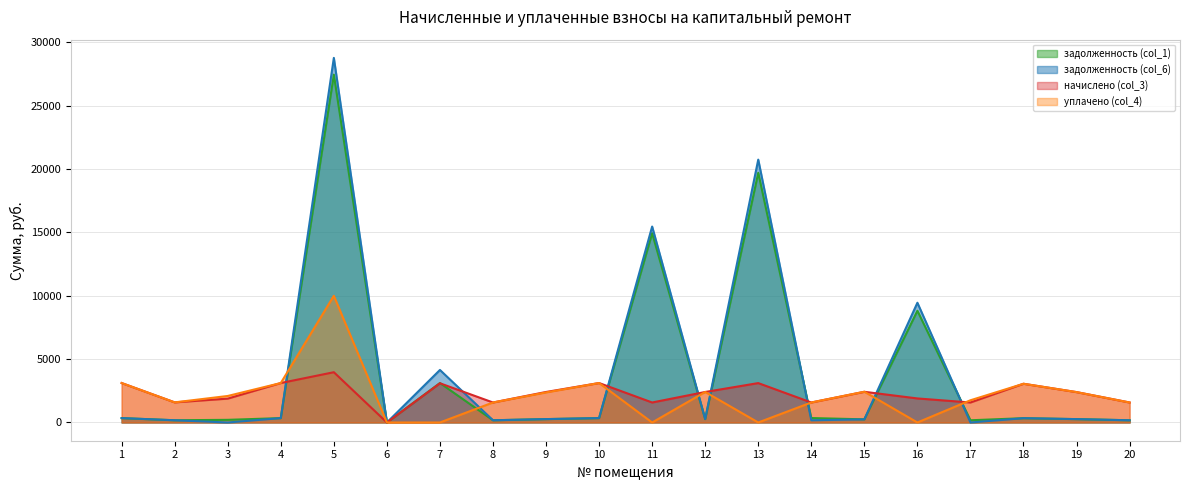

Where is the first local minimum for уплачено (col_4)?

2